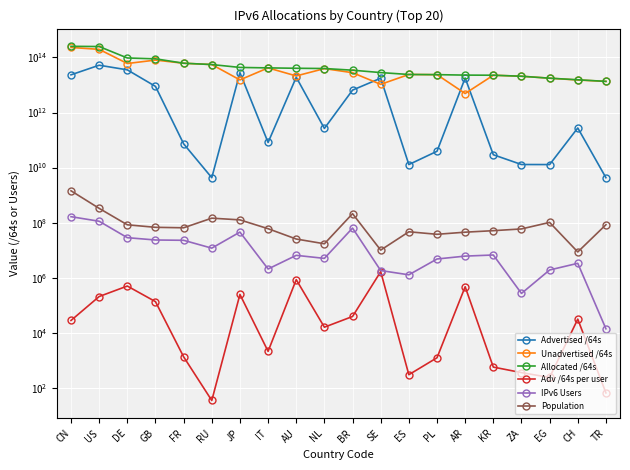

Where is Allocated /64s nearest to the value 133509062066176?

DE